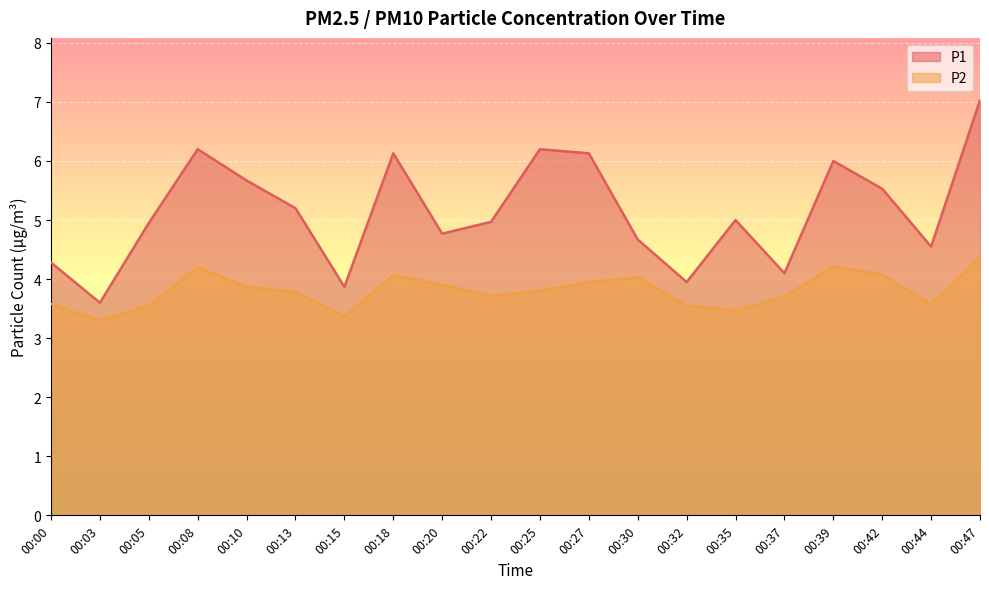

In P1, how many points are lower than both neighbors (excluding endpoints)?

6